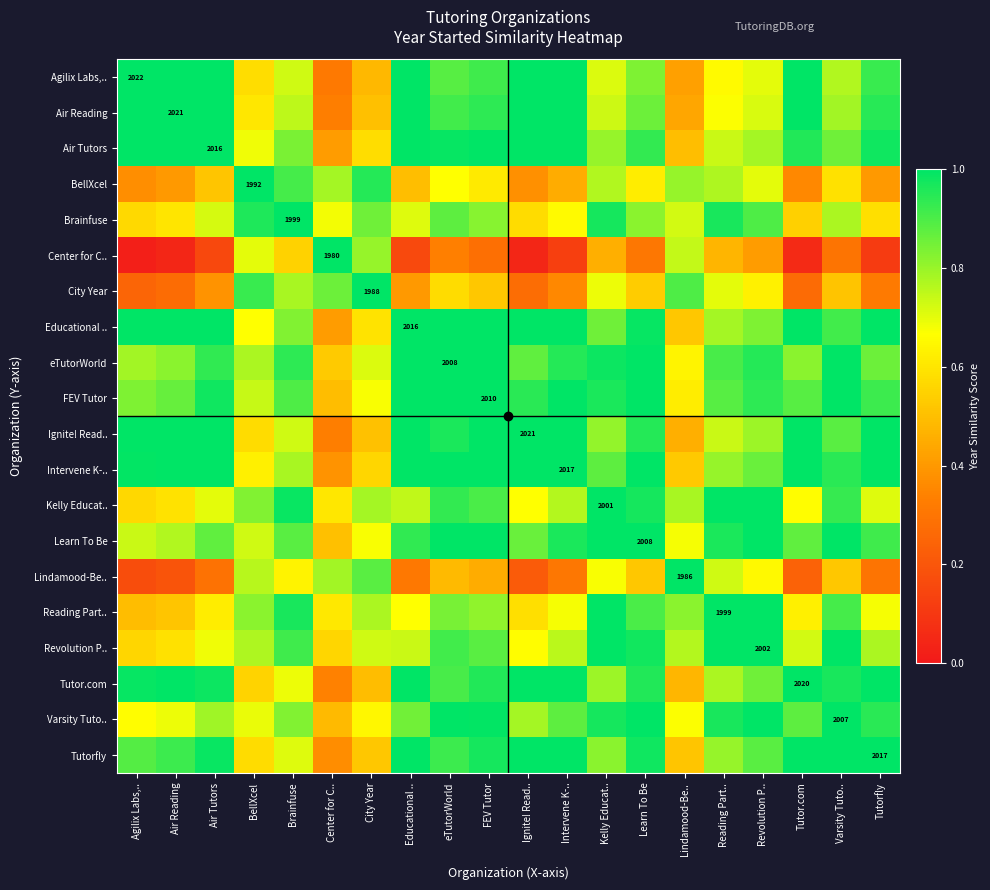

At which category does the chart reach its minimum across all series?

Agilix Labs,..